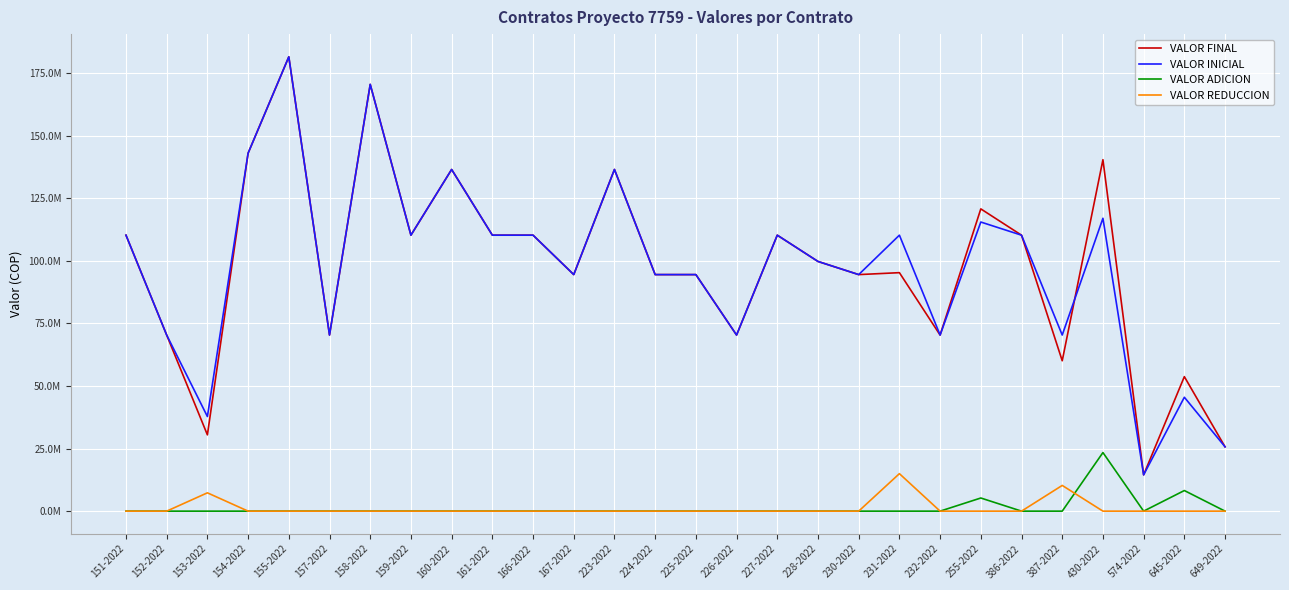

What are all the series names shown in the legend?

VALOR FINAL, VALOR INICIAL, VALOR ADICION, VALOR REDUCCION